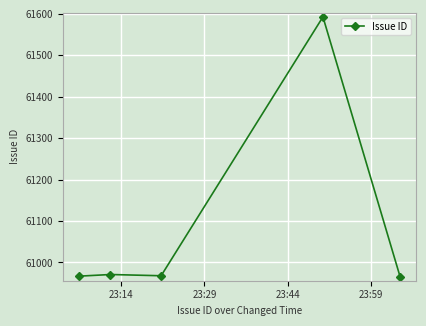

What is the difference between the maximum and minimum values?

627